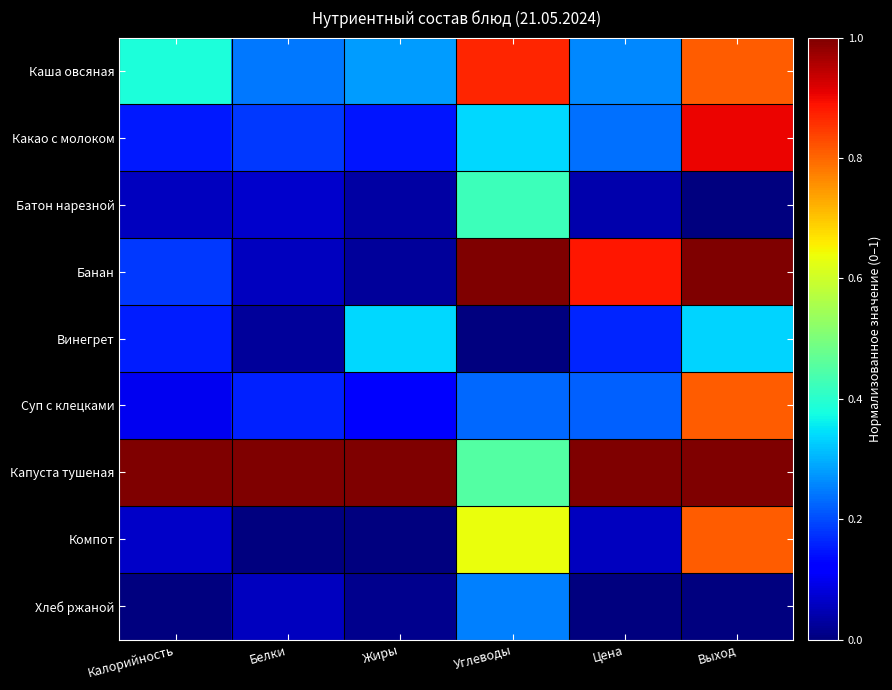

Which series changed the most between Углеводы and Цена?

Каша овсяная